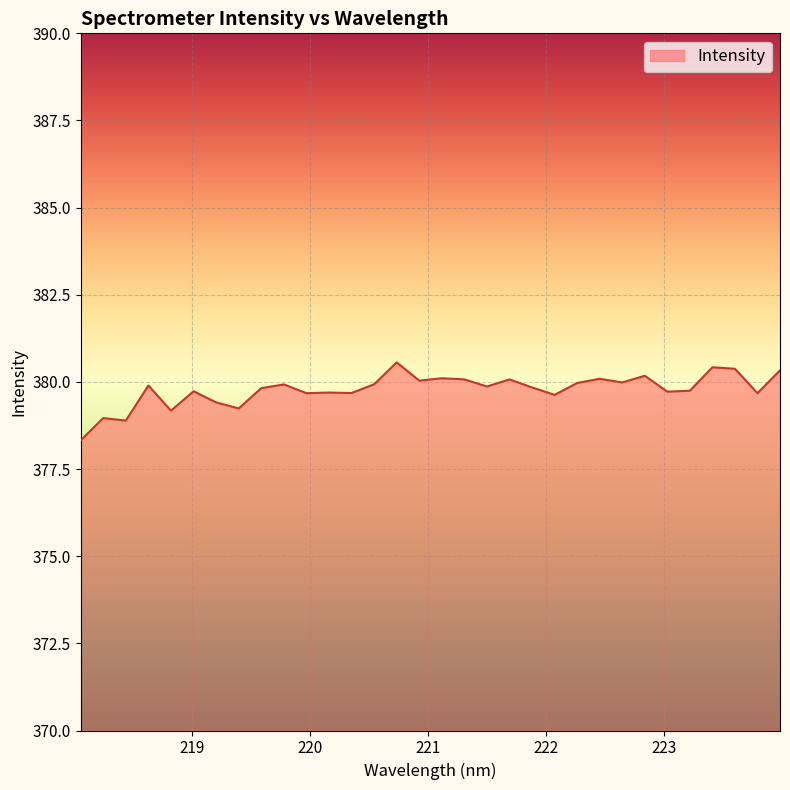

What is the minimum value shown in the chart?

378.3